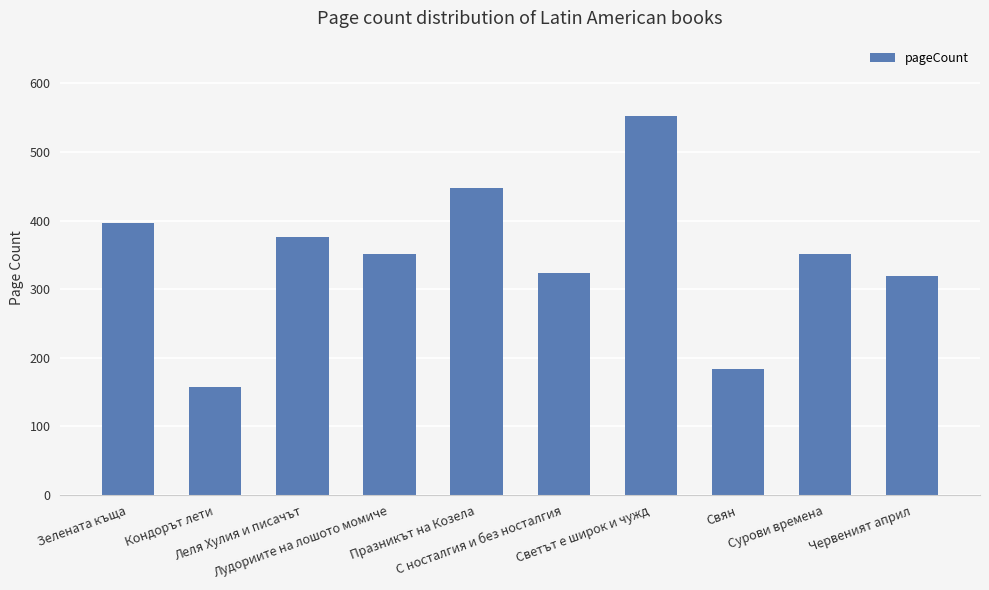

What is the sum of the values at С носталгия и без носталгия and Свян?

508